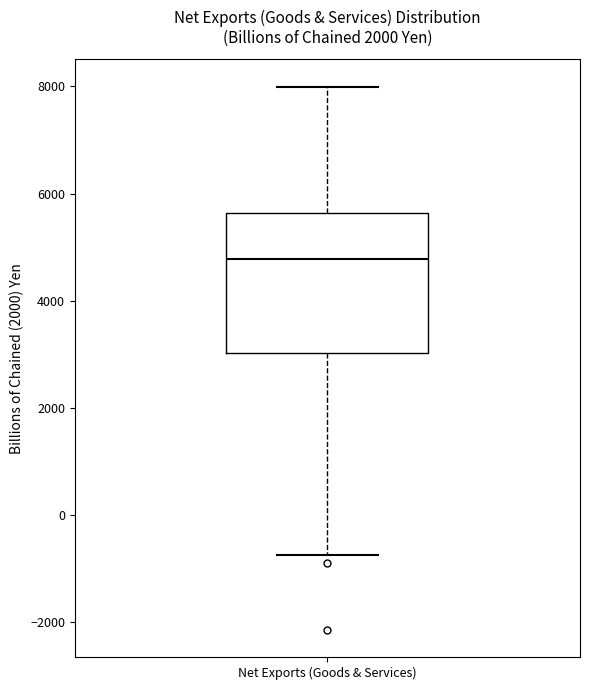

Transcribe this box plot: give where the median line is, the range the box spans, and where the two whiskers end, as read against the y-axis. The values are not printed on the chart, so give them approximately, as read against the axis.

median 4800, box 3000 to 5600, whiskers -800 to 8000